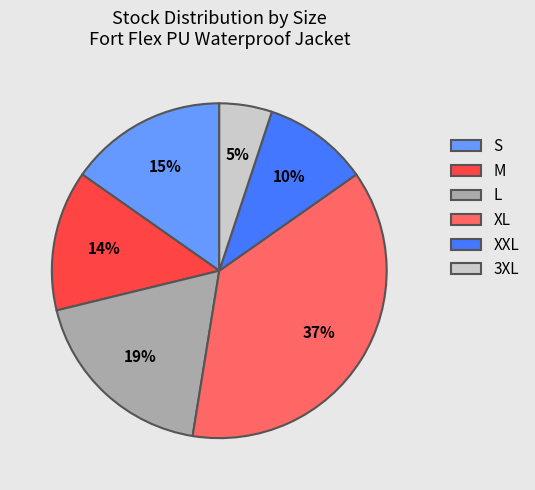

Which category has the smallest portion of the pie?

3XL